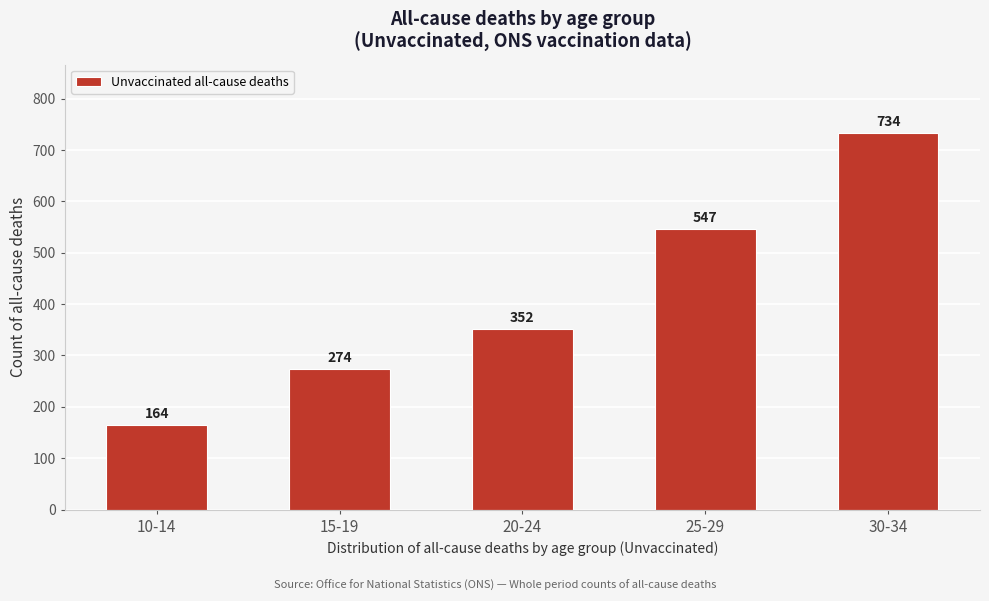

Reading right to left, transcribe all the data shown in this chart.

734	547	352	274	164